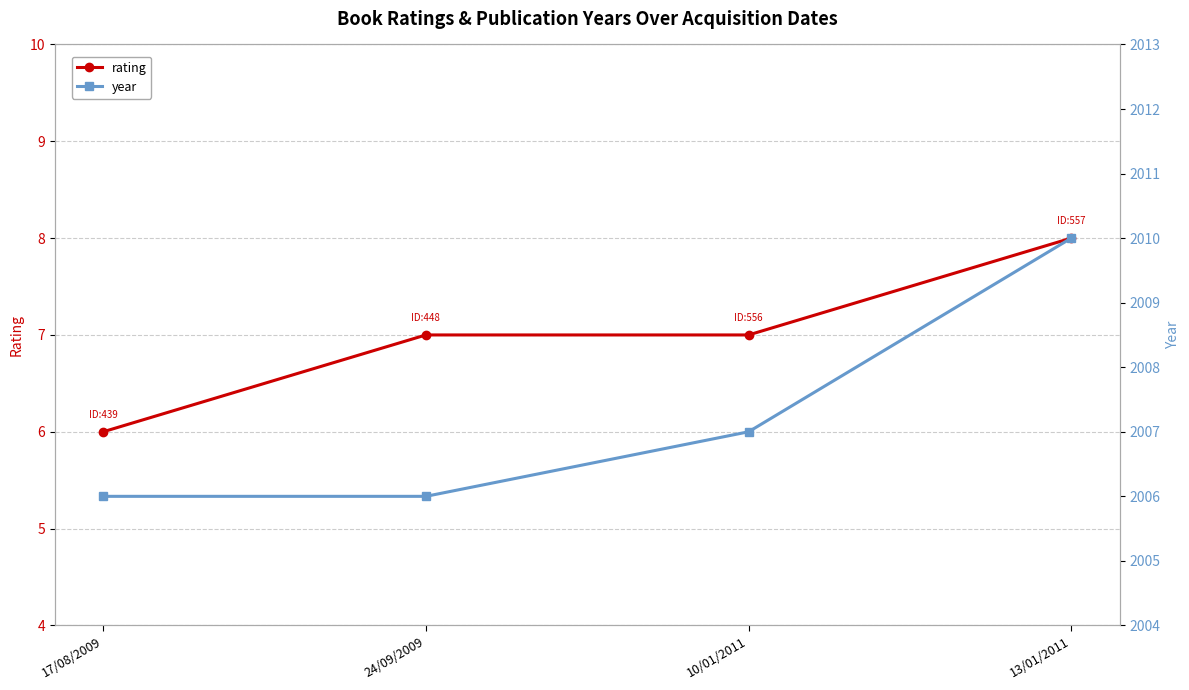

What is the label of the 2nd point from the left?

24/09/2009